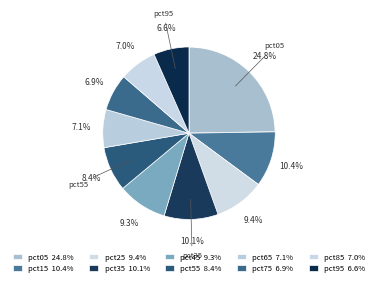

Which slice is the largest?

pct05